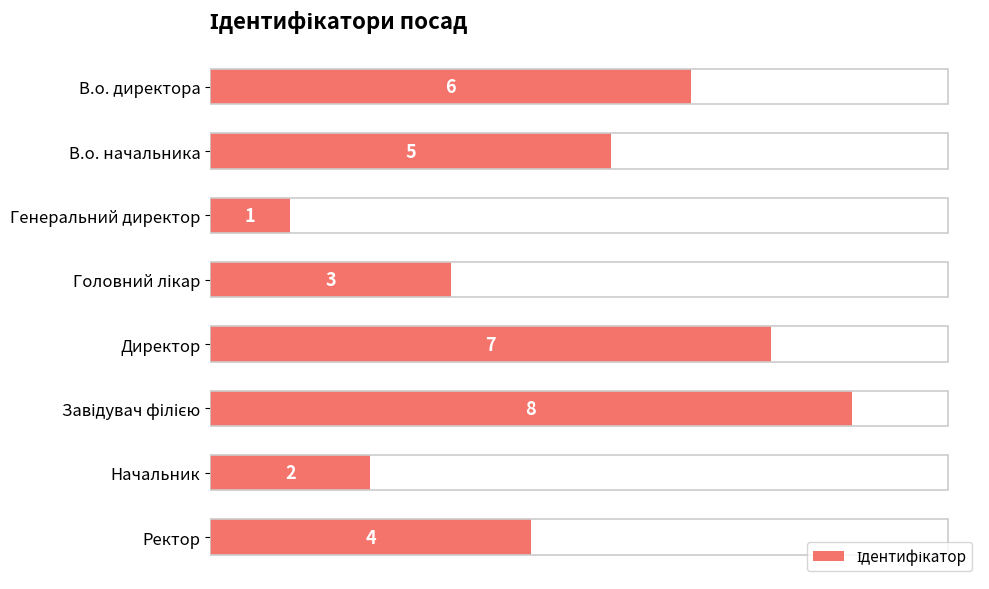

Which category has the lowest value across all series?

Генеральний директор